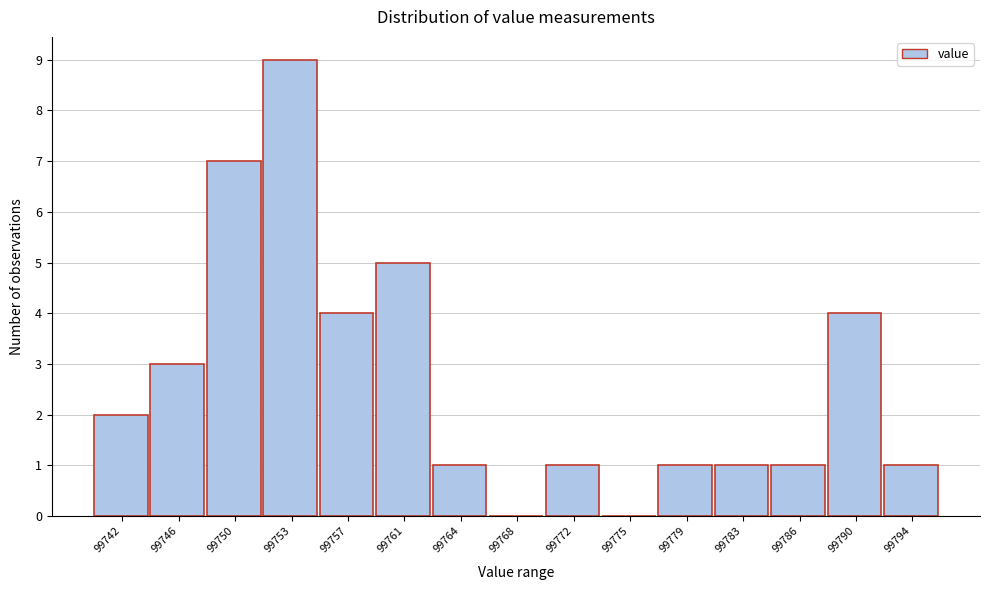

Reading left to right, transcribe this chart: for each bar, give the range it covers on the x-axis and its height. Neither the bar edges nor the heights are printed on the chart, so give them approximately, as read against the axes.

99740.5 to 99744.0: 2
99744.0 to 99747.5: 3
99747.5 to 99751.5: 7
99751.5 to 99755.0: 9
99755.0 to 99759.0: 4
99759.0 to 99762.5: 5
99762.5 to 99766.0: 1
99766.0 to 99770.0: 0
99770.0 to 99773.5: 1
99773.5 to 99777.0: 0
99777.0 to 99781.0: 1
99781.0 to 99784.5: 1
99784.5 to 99788.0: 1
99788.0 to 99792.0: 4
99792.0 to 99795.5: 1